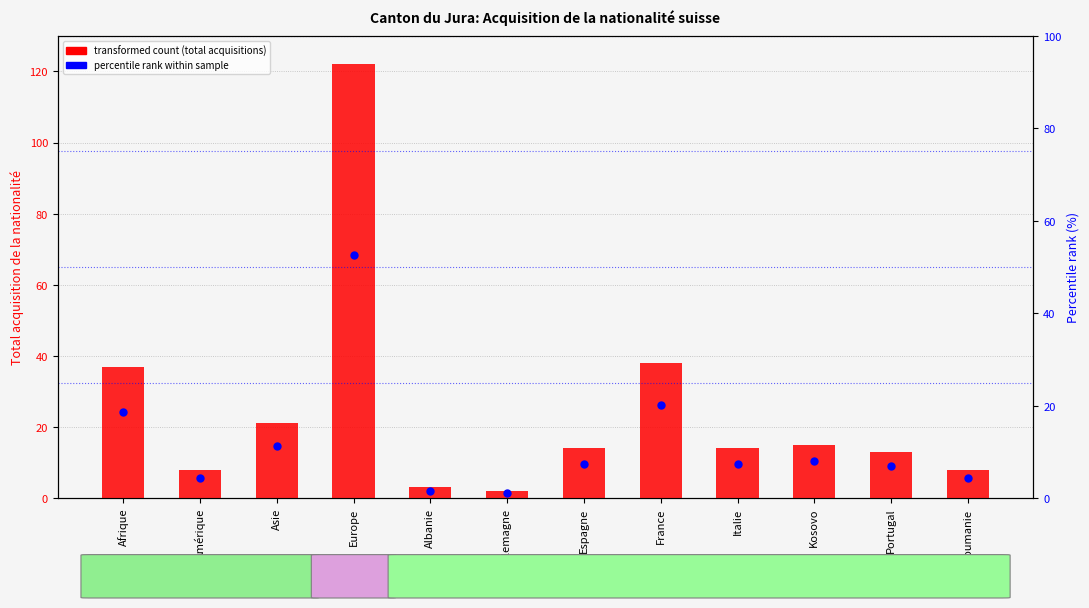

What is the total value across all series at Espagne?

21.4